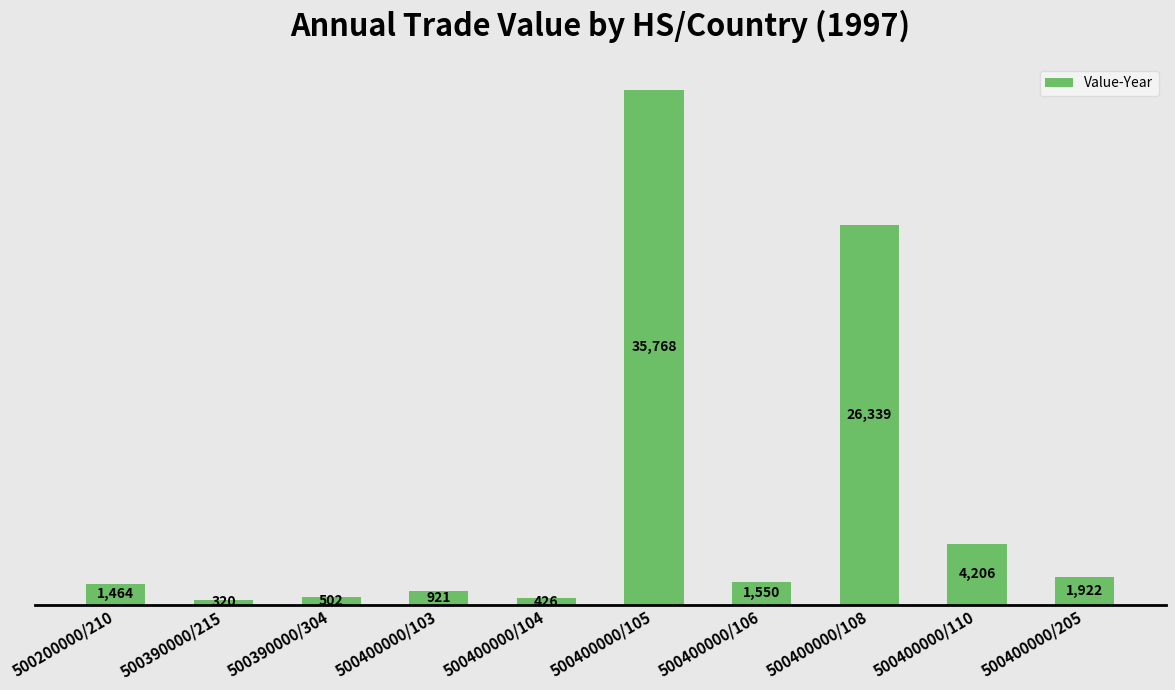

Does the chart contain any negative values?

No